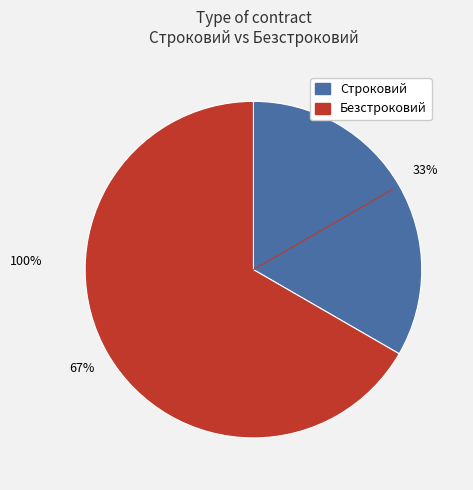

Between Безстроковий and Строковий, which is larger?

Безстроковий